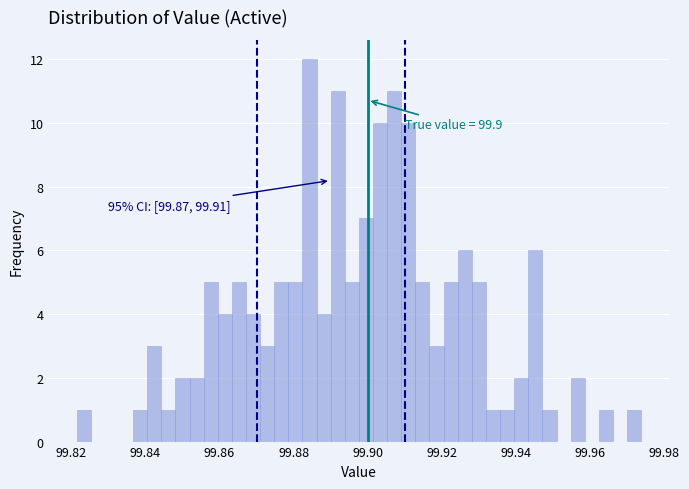

Around what value on the x-axis is the tallest bar? Give the approximate position of its centre, as read against the axis.

99.884